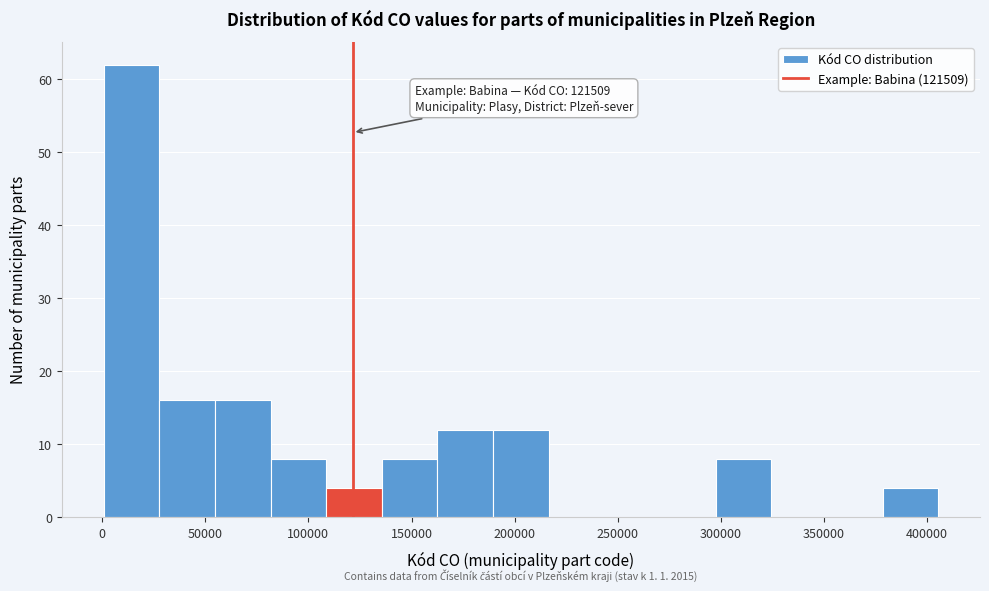

Which range on the x-axis has the tallest bar?

0 to 30000